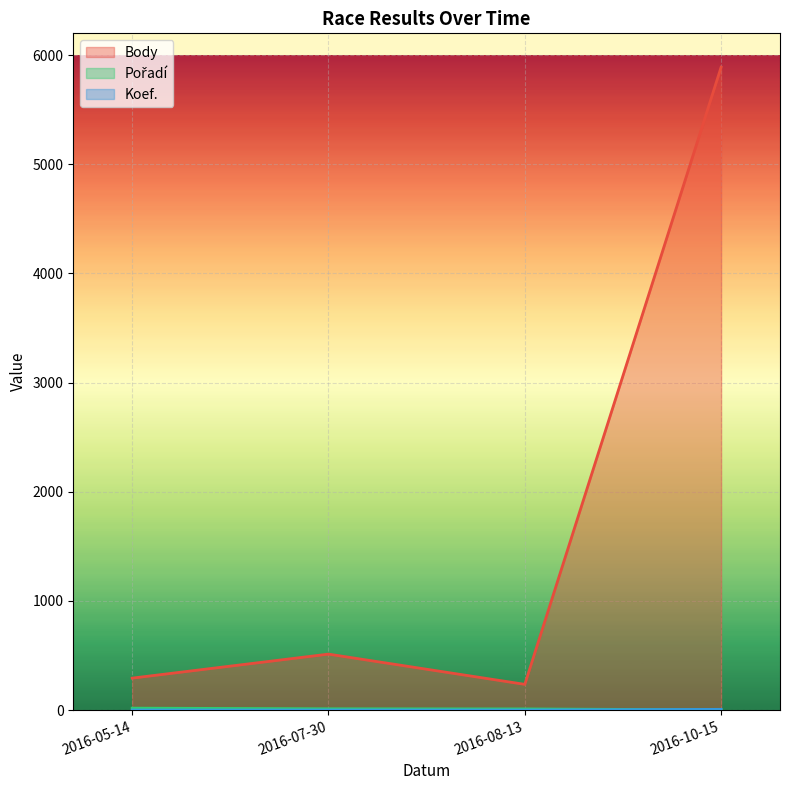

What is the smallest value displayed?

1